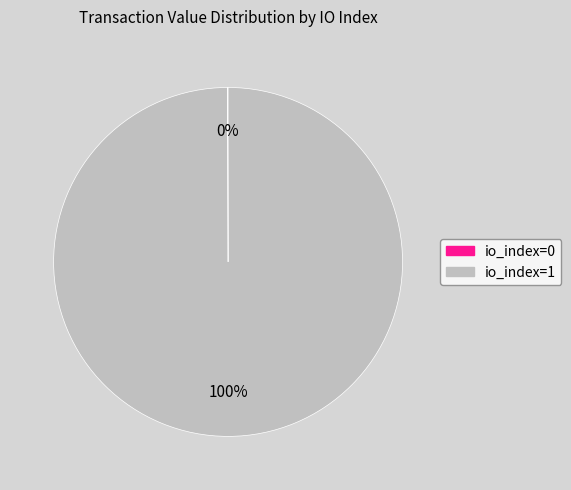

Is there a majority slice in this chart?

Yes